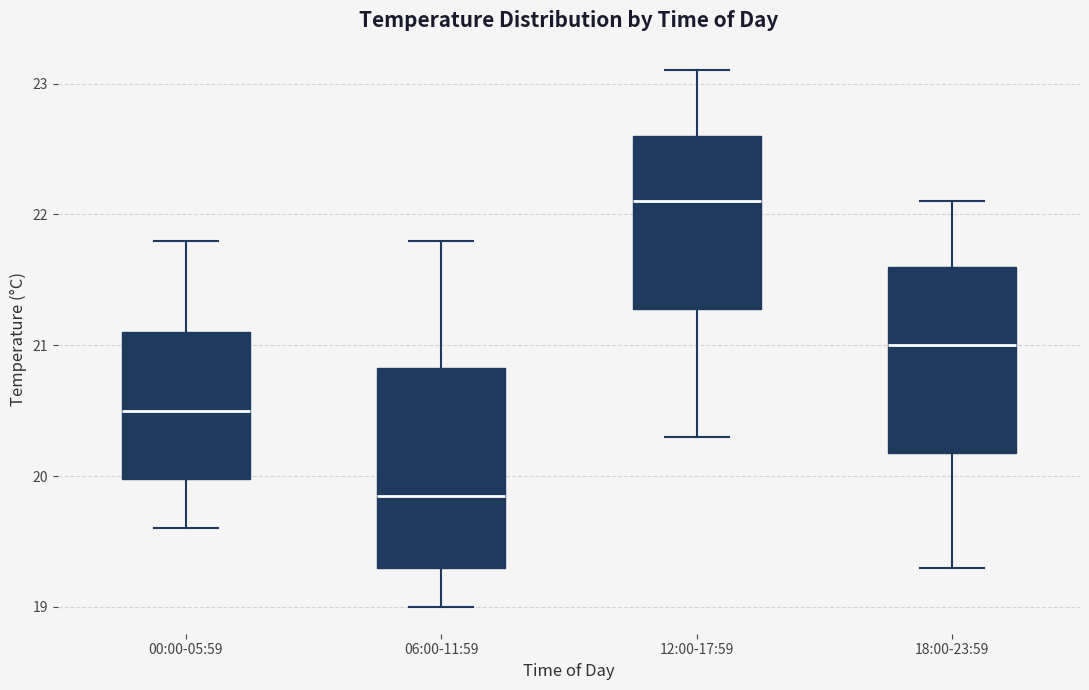

Which box has the lowest median line?

06:00-11:59